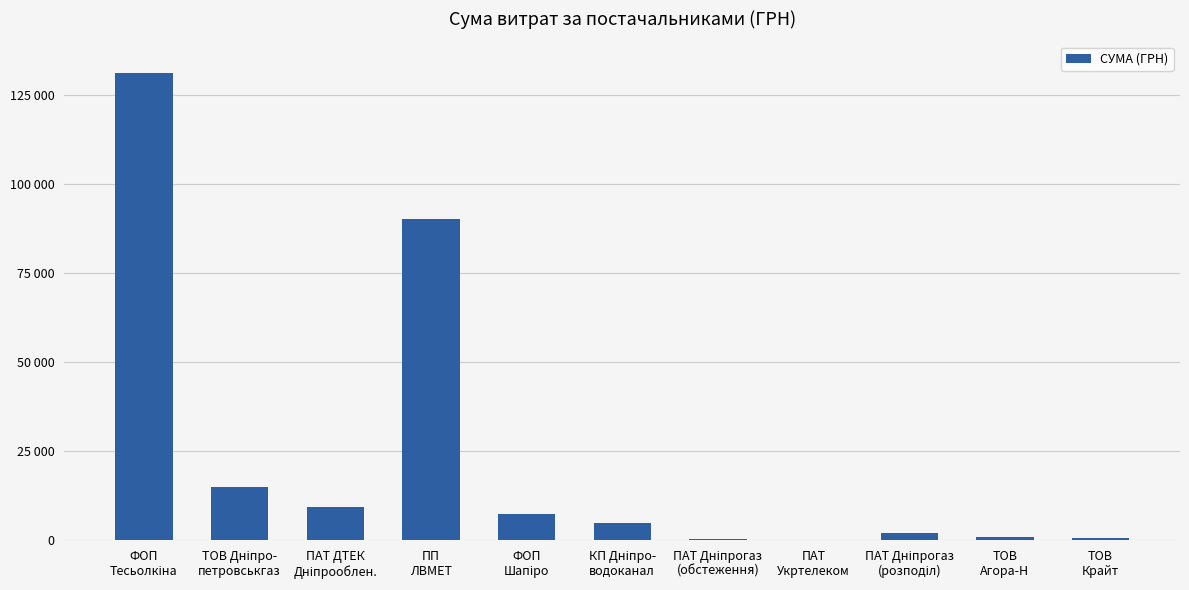

Are the bars horizontal?

No